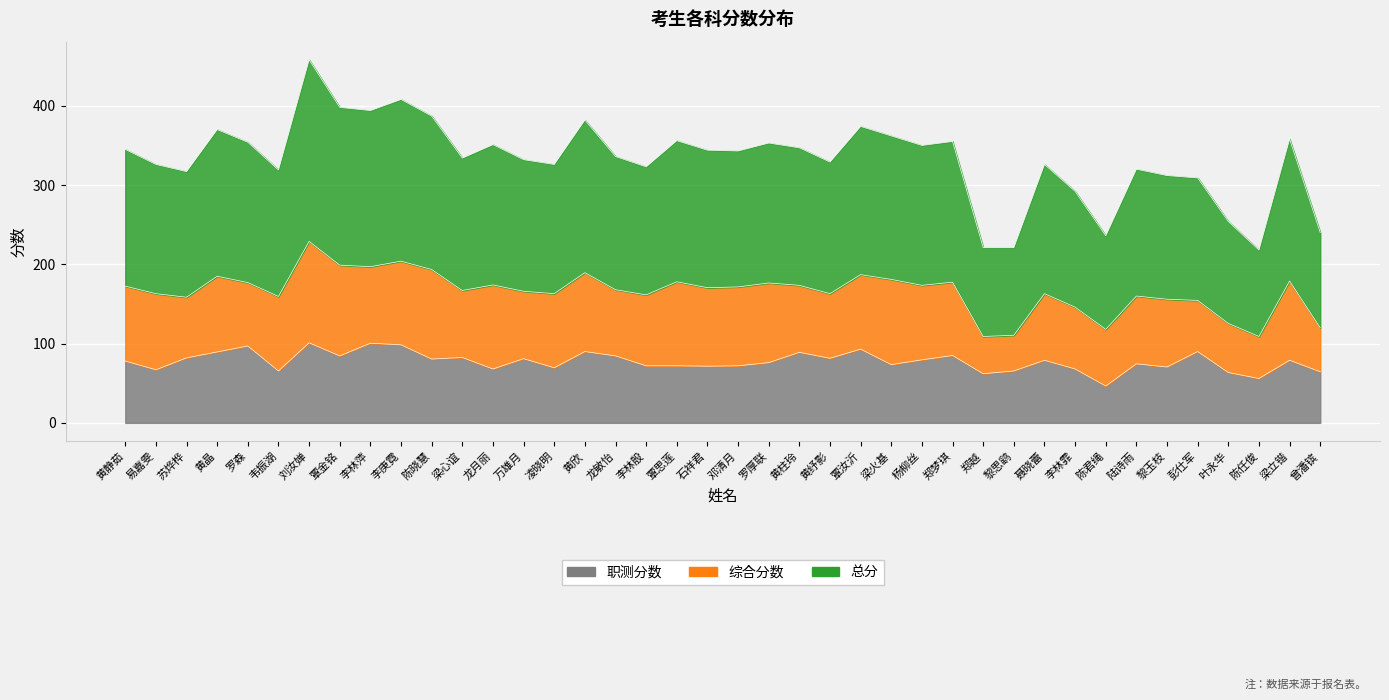

What is the value of the 总分 point at the 19th from the left?

356.0